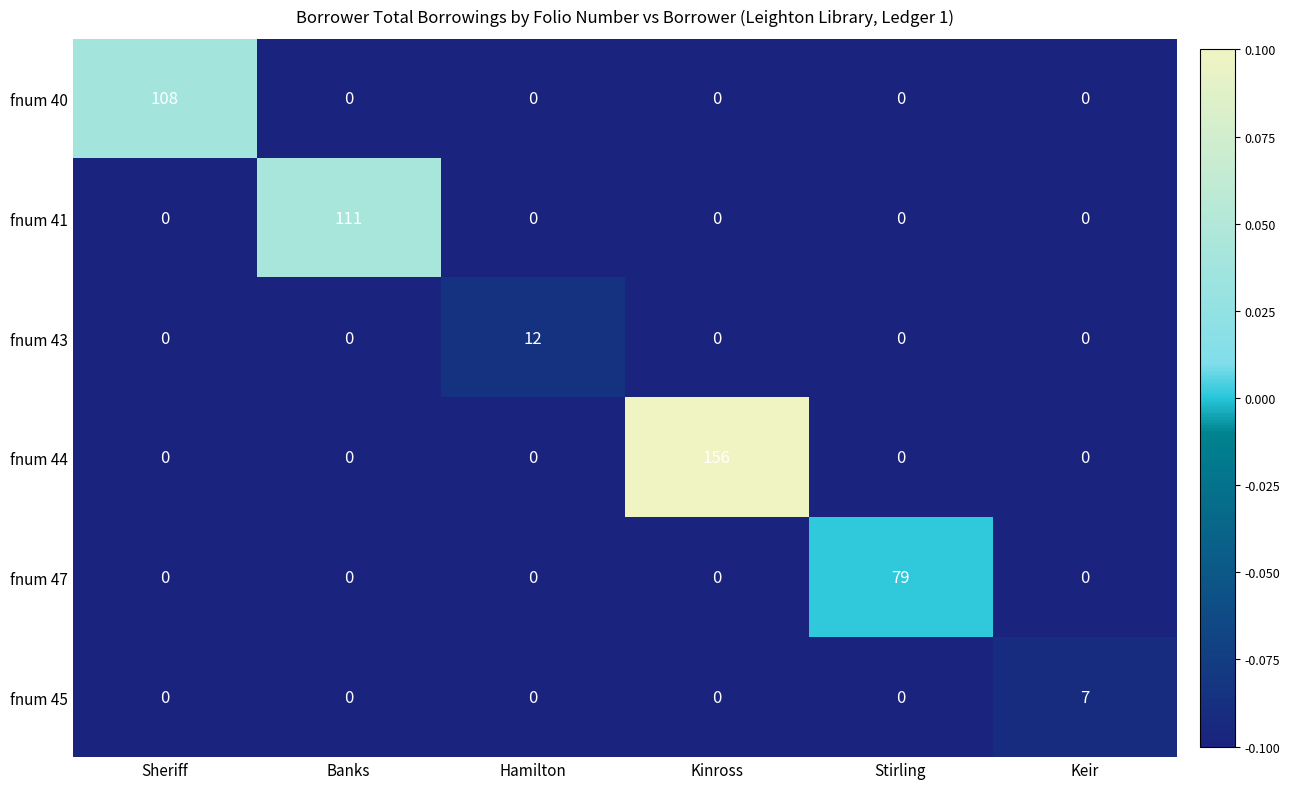

What is the highest value of the fnum 40 series?

108